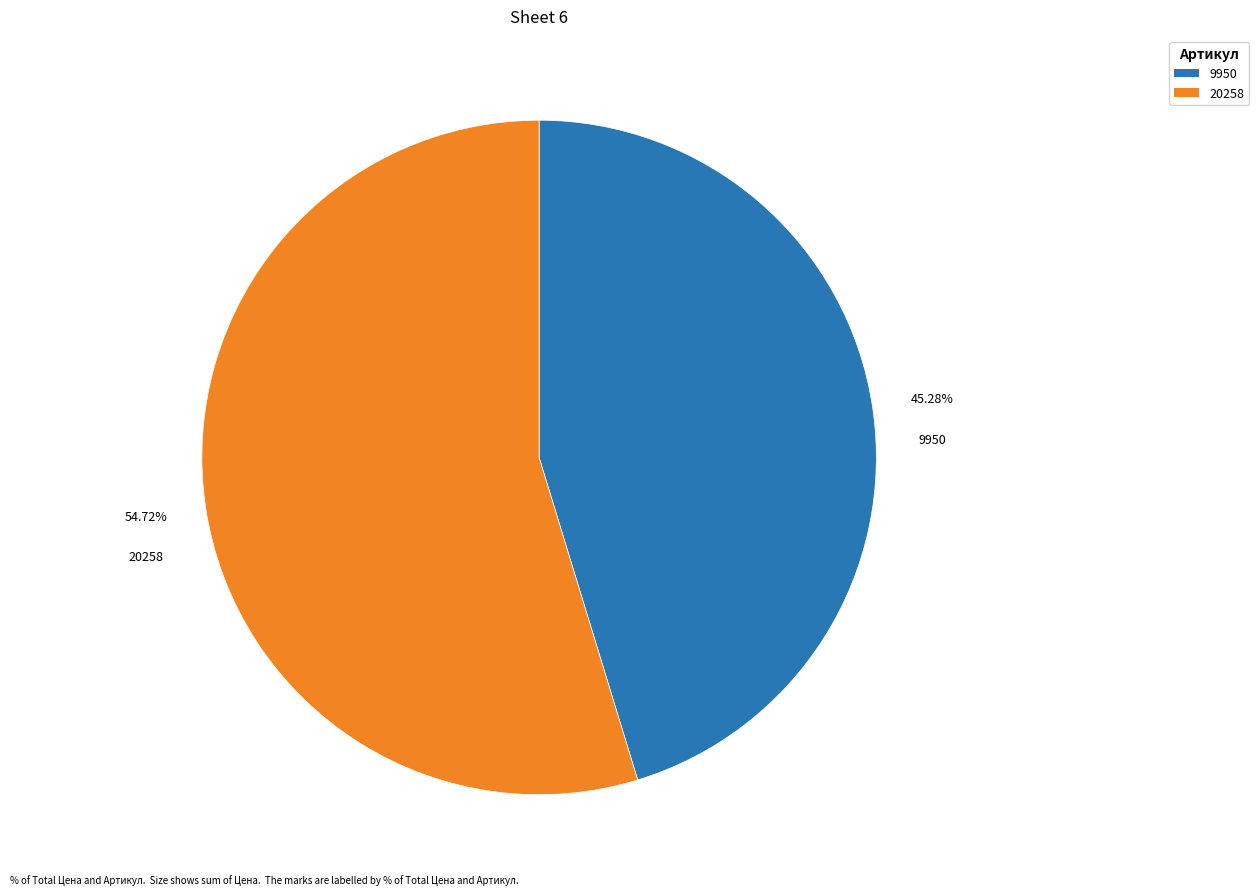

How many segments does this pie chart have?

2